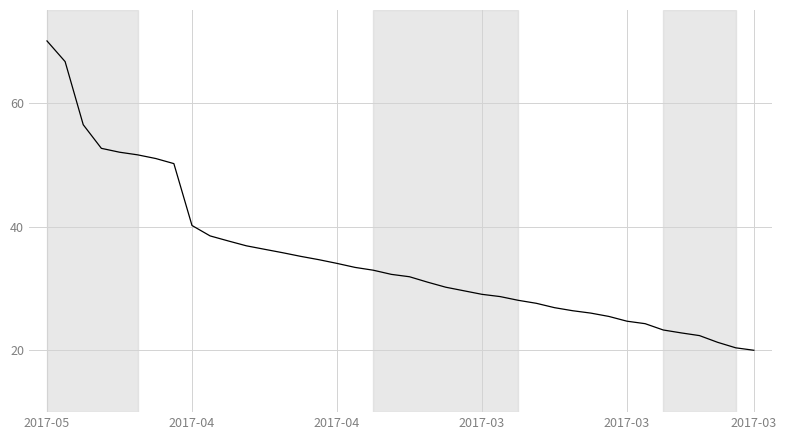

Does the chart display data point markers on the line(s)?

No